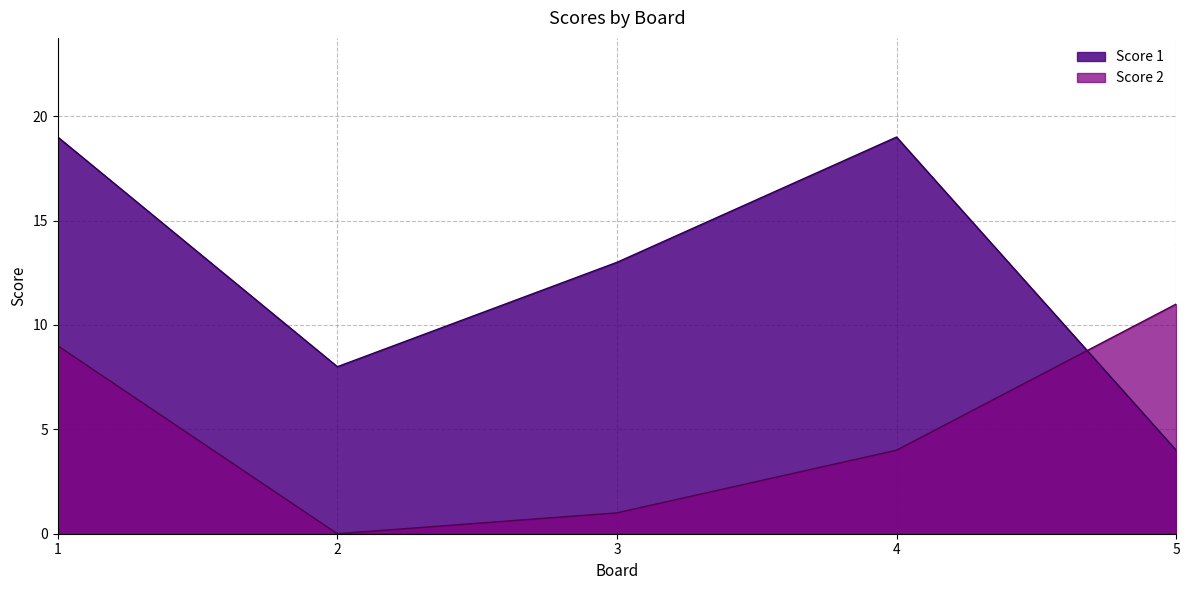

What is the value of the Score 2 point at the 3rd from the left?

1